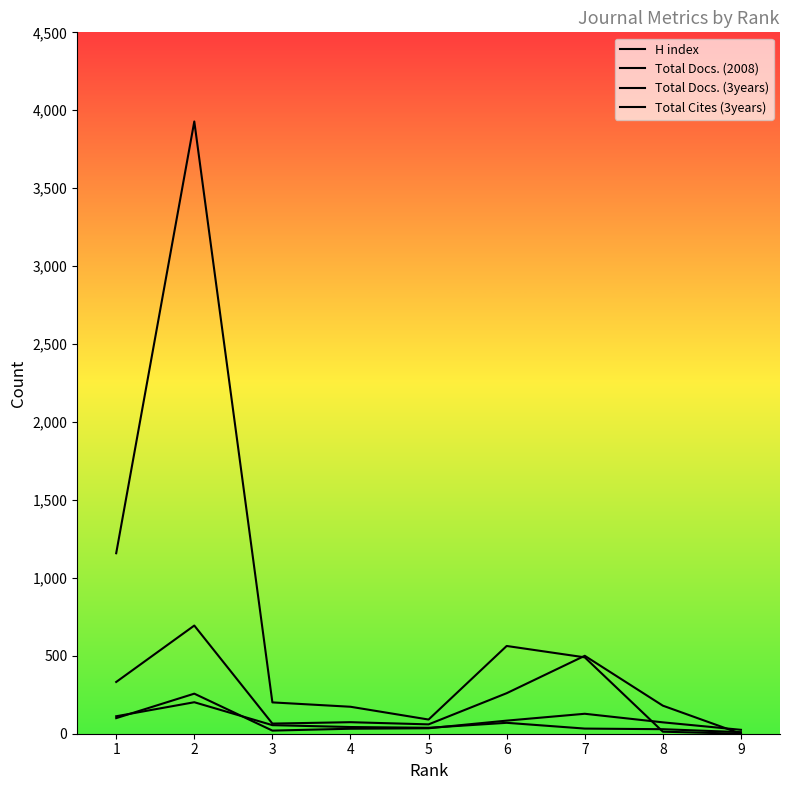

True or false: Total Cites (3years) has a value of 490 at 7.

True